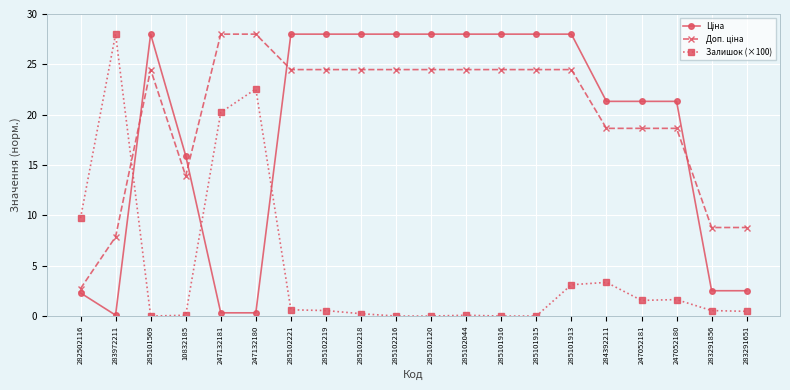

What is the difference between the maximum and minimum values in the Залишок (×100) series?

28.0